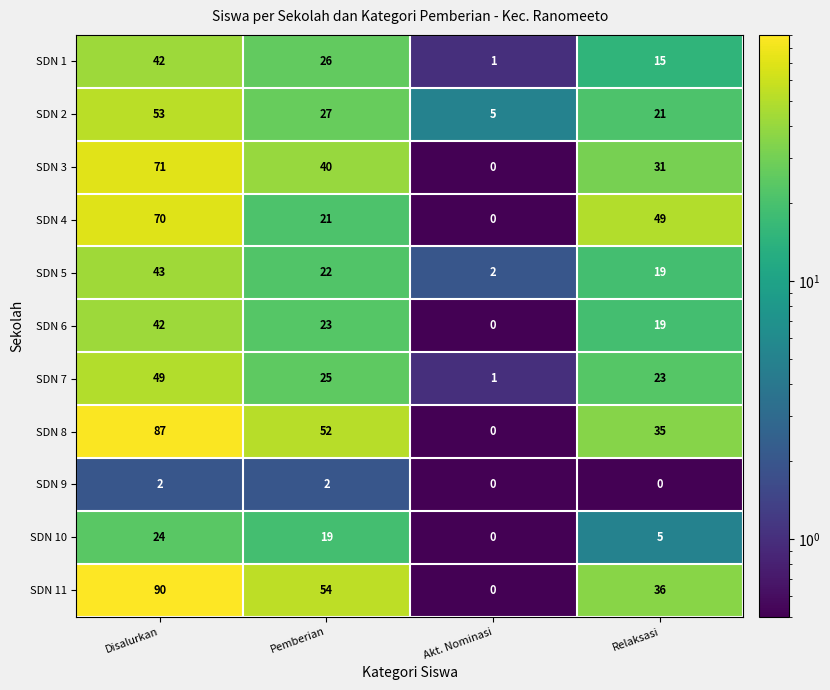

How many series are shown in this chart?

11